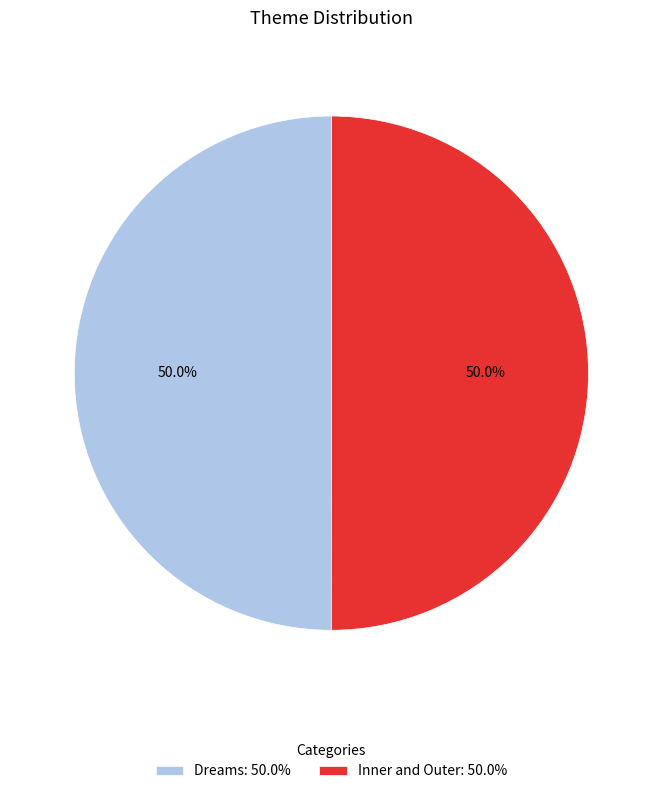

What percentage do Dreams: 50.0% and Inner and Outer: 50.0% together represent?

100.0%